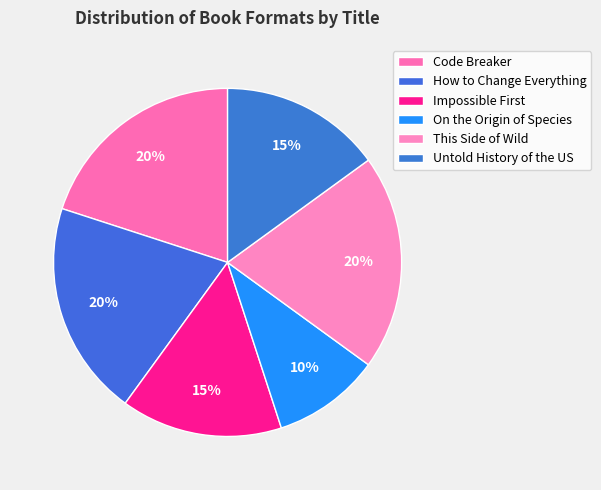

How much of the chart is everything except Code Breaker?

80.0%